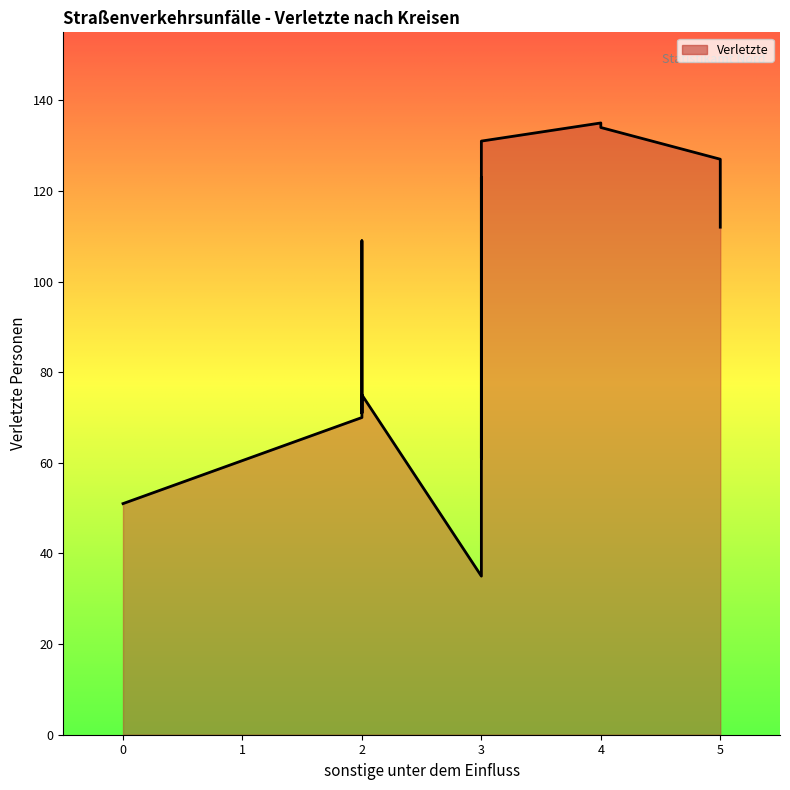

Reading right to left, list all the values displayed in this chart.

123	61	134	75	131	51	135	108	109	76	71	70	127	112	35